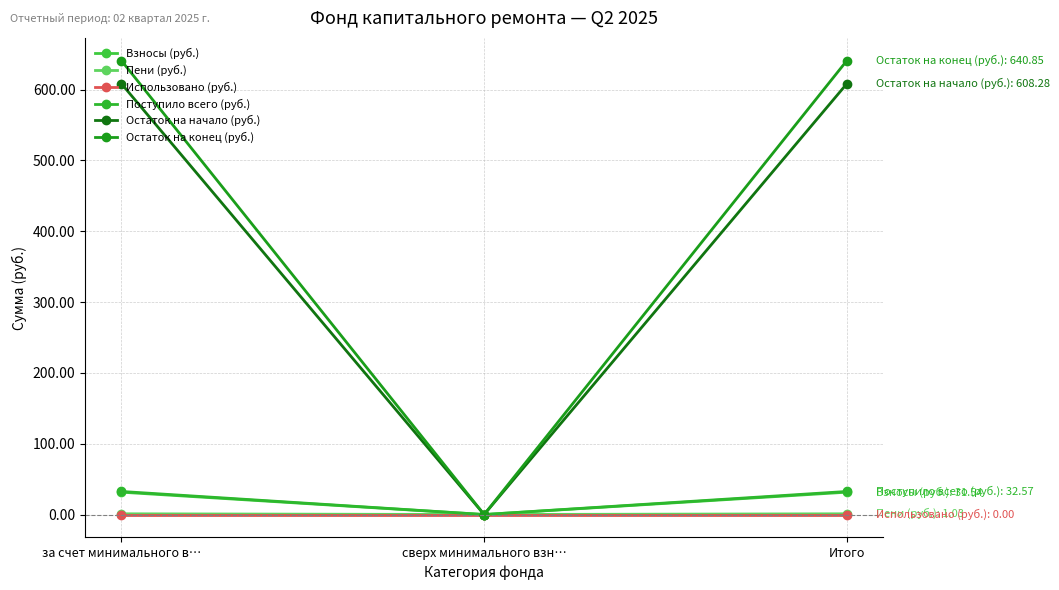

How many values in Остаток на конец (руб.) are above zero?

2